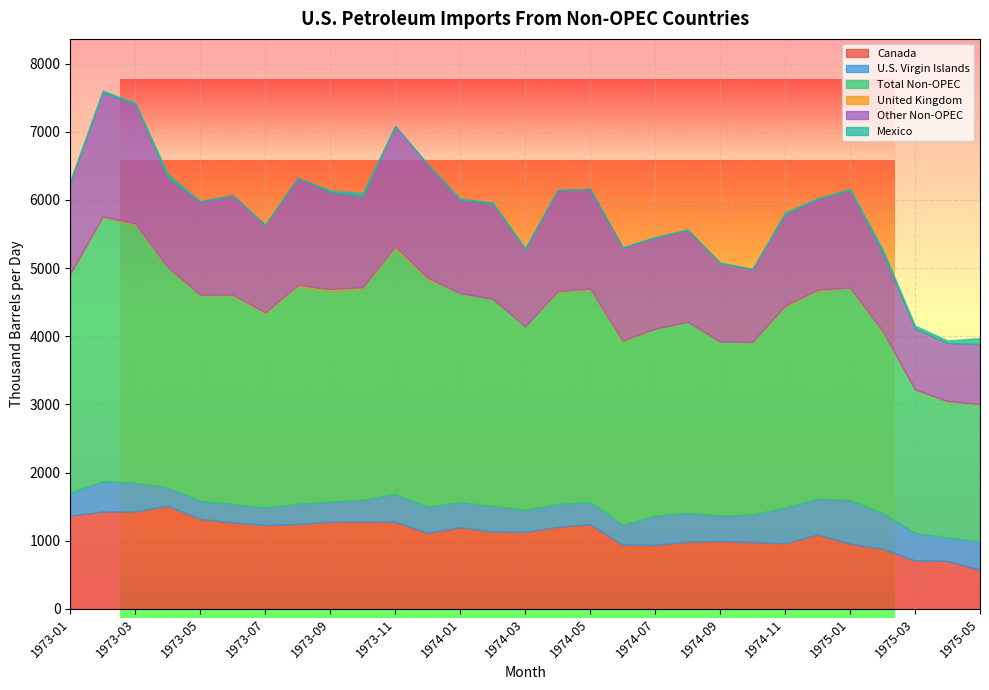

What is the sum of the Other Non-OPEC values at 1974-04 and 1974-11?

2825.4